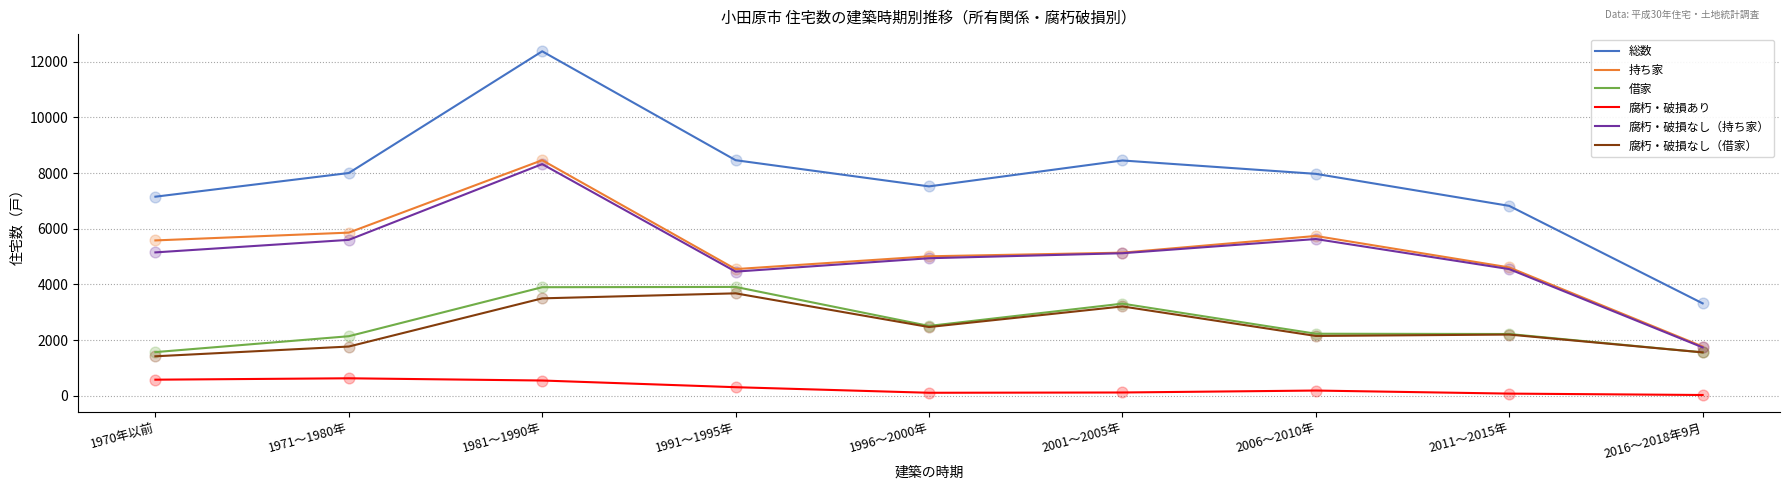

At how many categories does at least one series exceed 783?

9